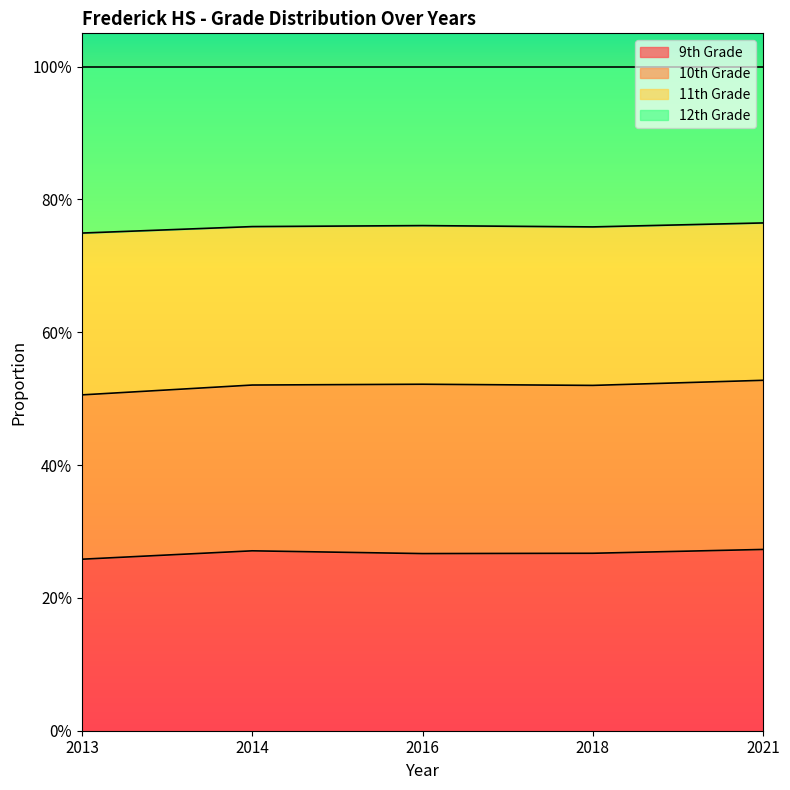

Read the 9th Grade value at 2013.

0.3